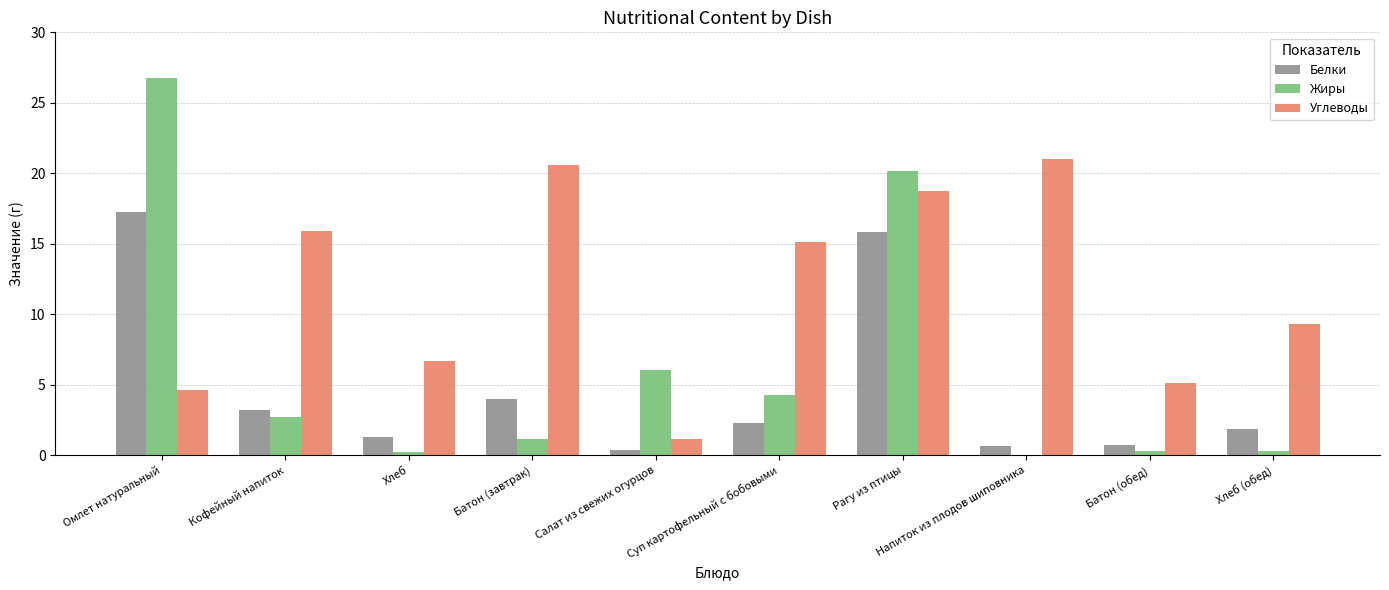

What is the approximate value of Жиры at Омлет натуральный?

26.8